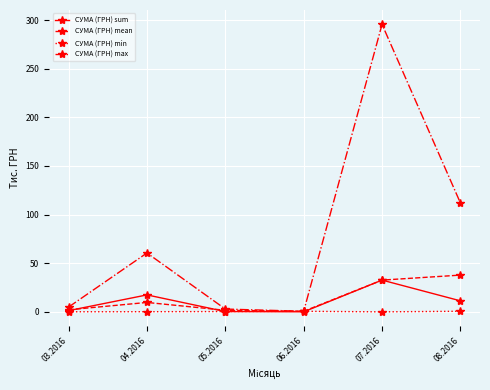

What is the difference between the highest and lowest values at 03.2016?

4.9